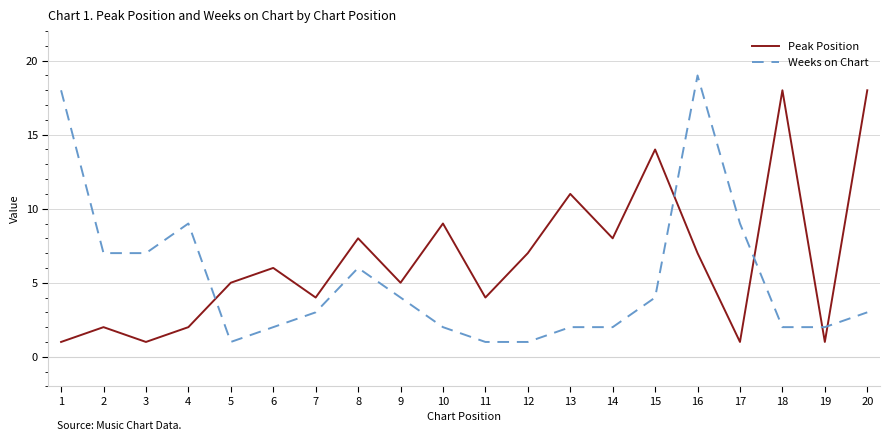

True or false: Weeks on Chart and Peak Position intersect in this chart.

True